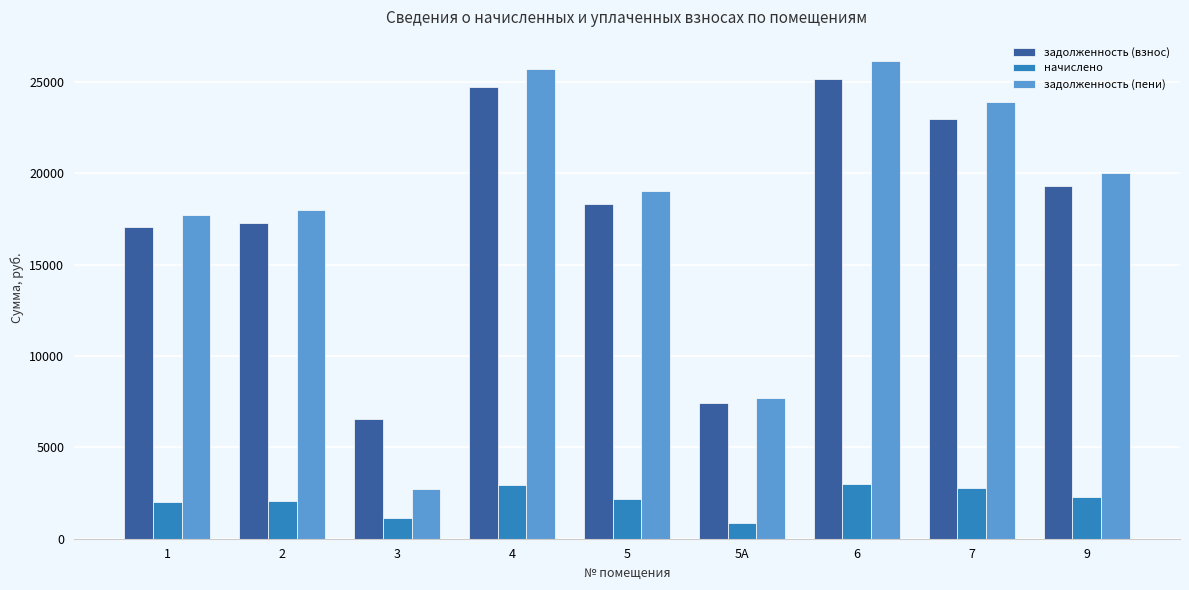

How many values in the задолженность (пени) series are below 19009?

4